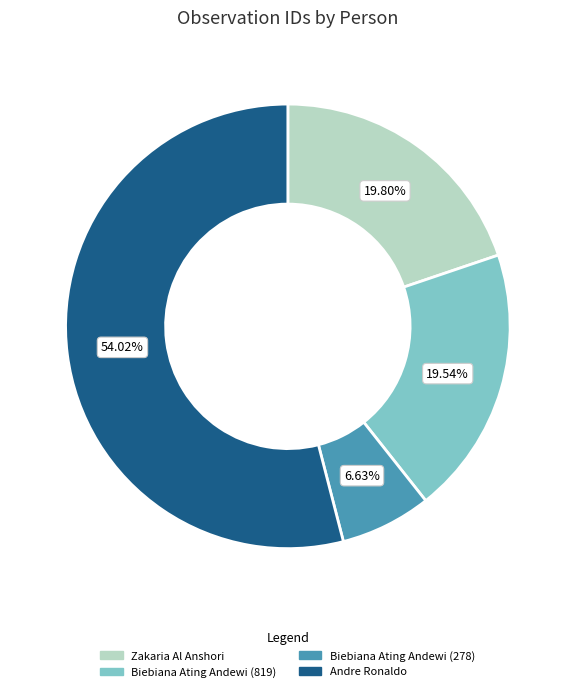

What is the ratio of the value at Andre Ronaldo to the value at Biebiana Ating Andewi (278)?

8.1